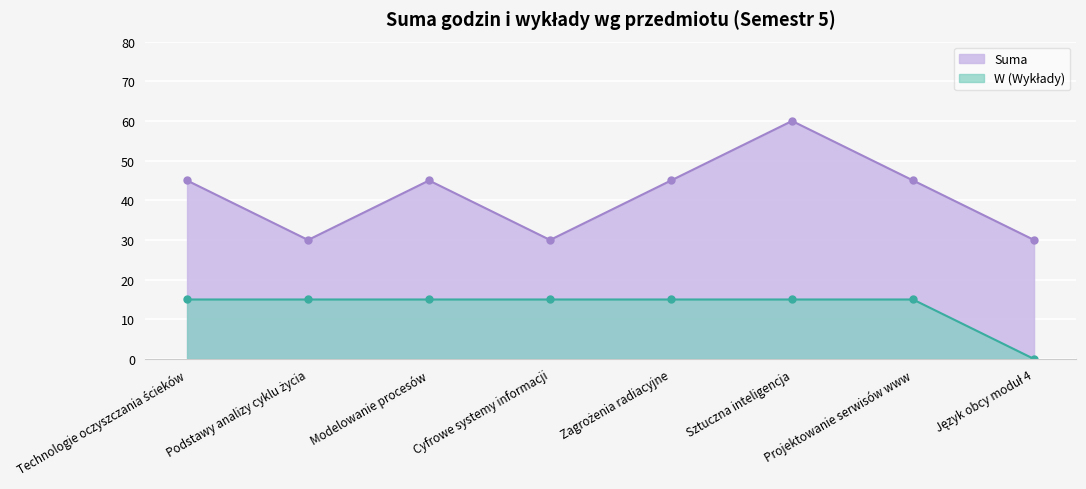

What is the average value of the Suma series?

41